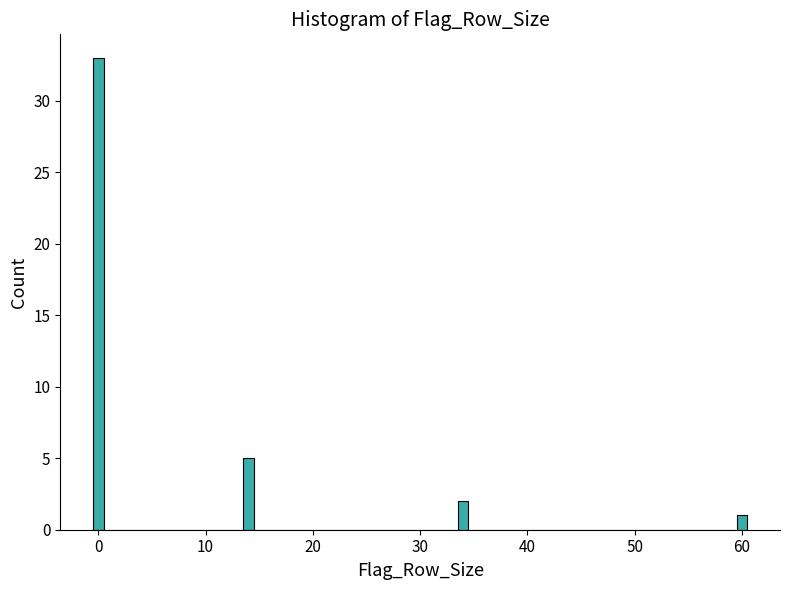

Read against the x-axis, roughly where is the centre of the tallest bar?

0